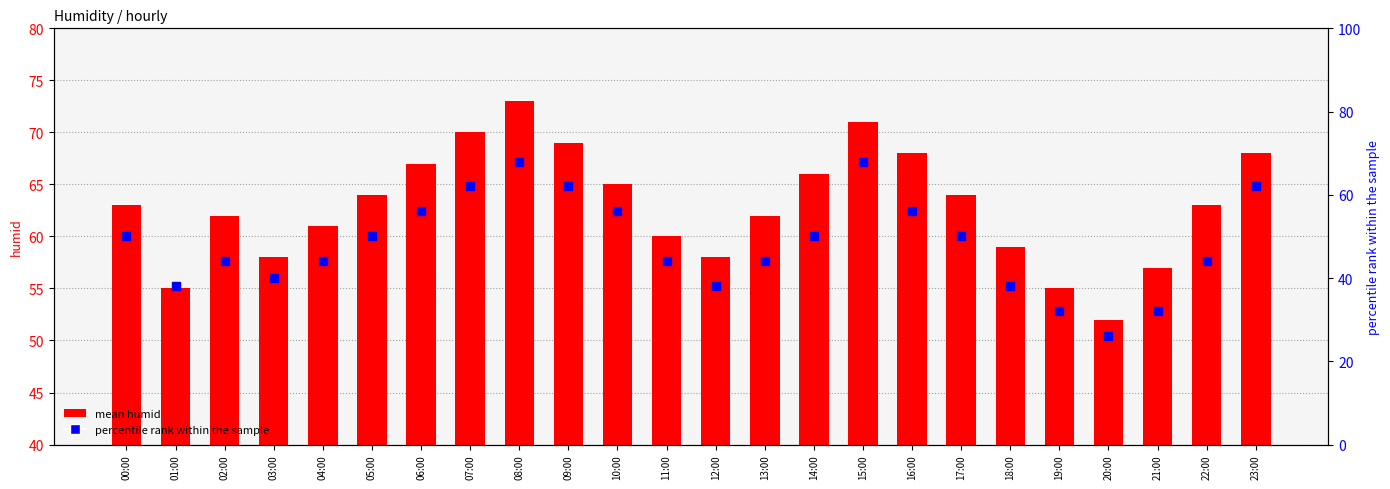

At how many categories does at least one series exceed 36?

24